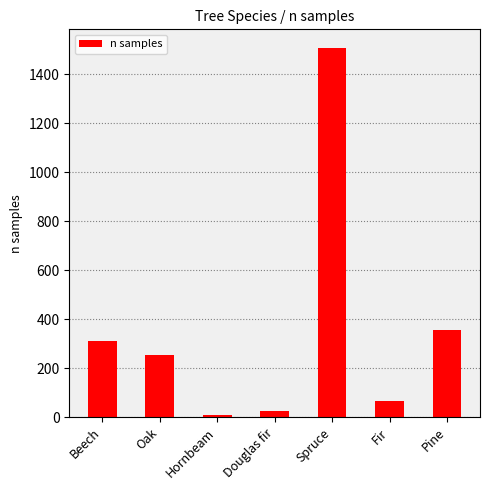

At which category does the chart reach its minimum across all series?

Hornbeam